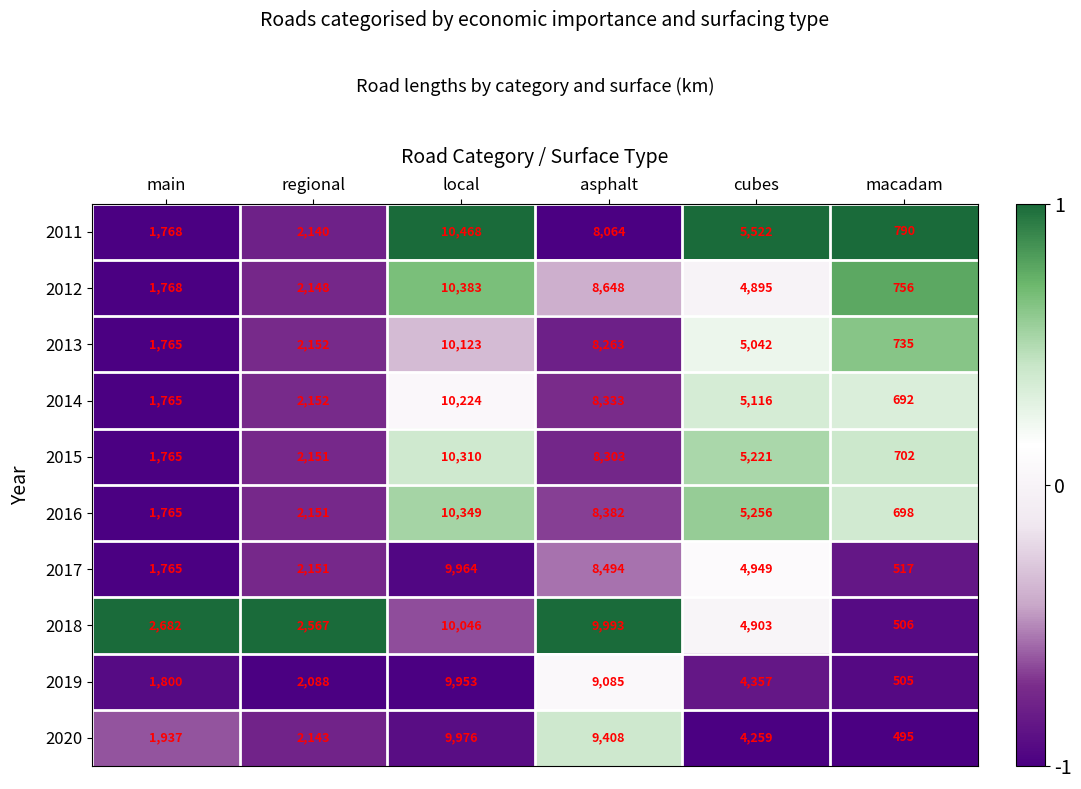

What is the spread (max minus min) of values at cubes?

1263